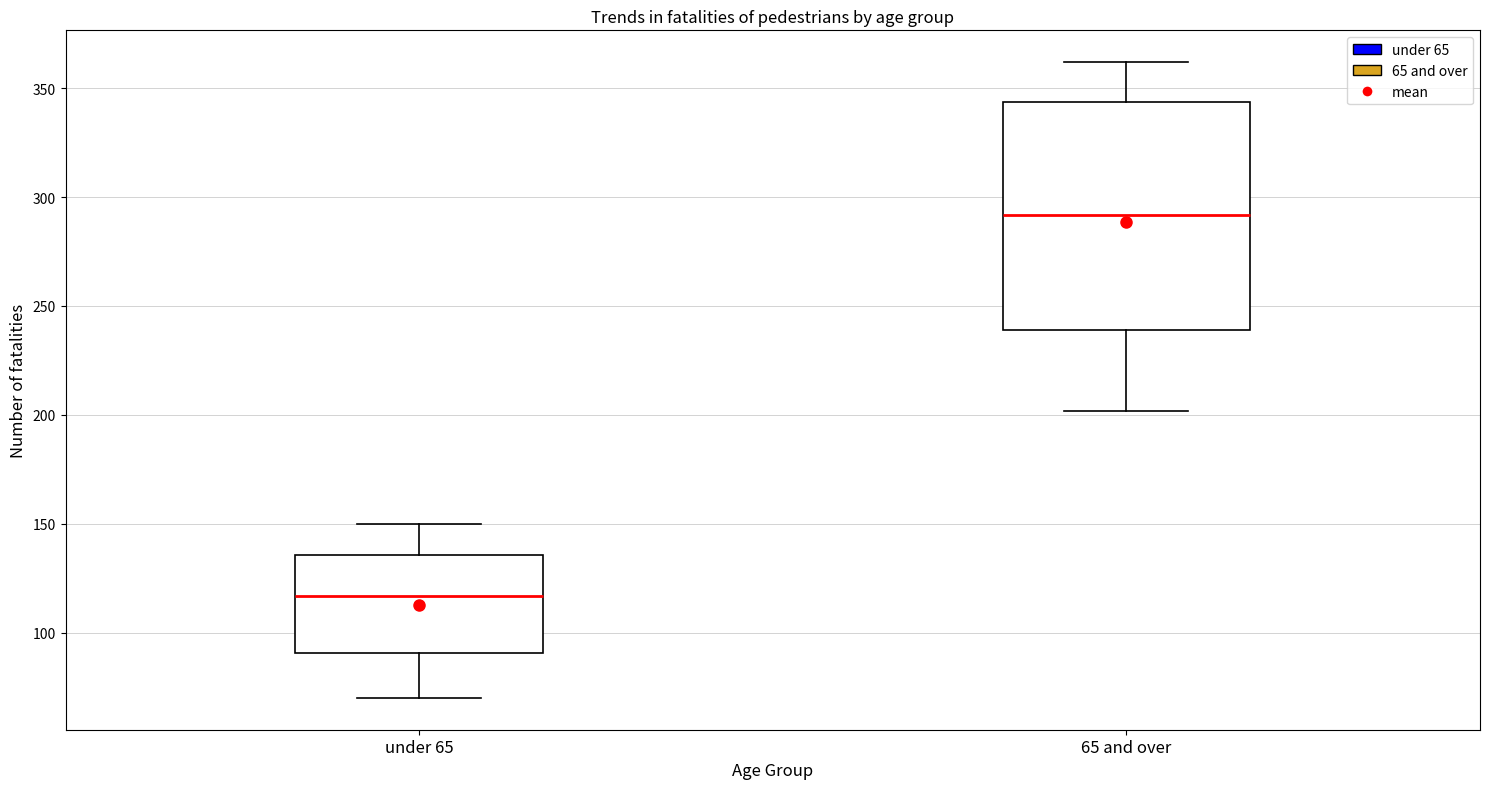

Which box is the tallest, from its lower edge to its upper edge?

65 and over